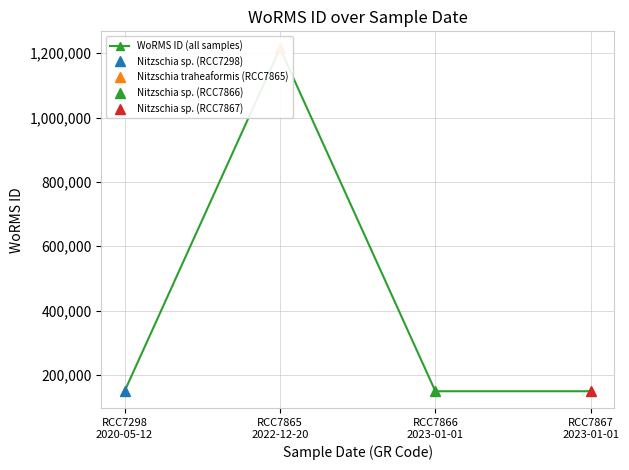

The chart shows a value of 470550 at RCC7865
2022-12-20. True or false?

False